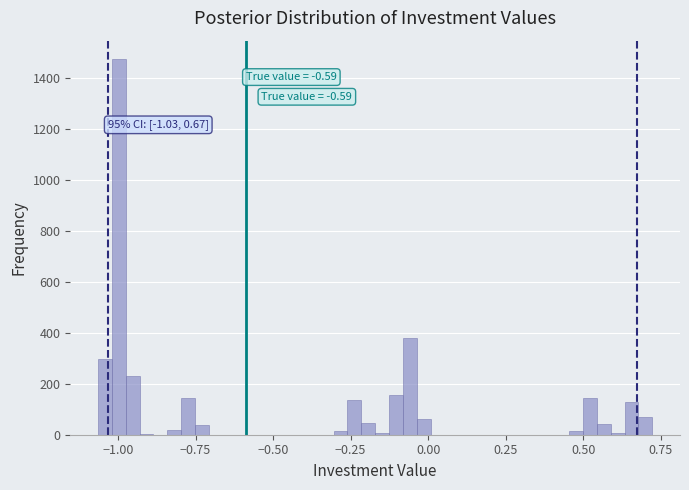

Read against the x-axis, roughly where is the centre of the tallest bar?

-1.00